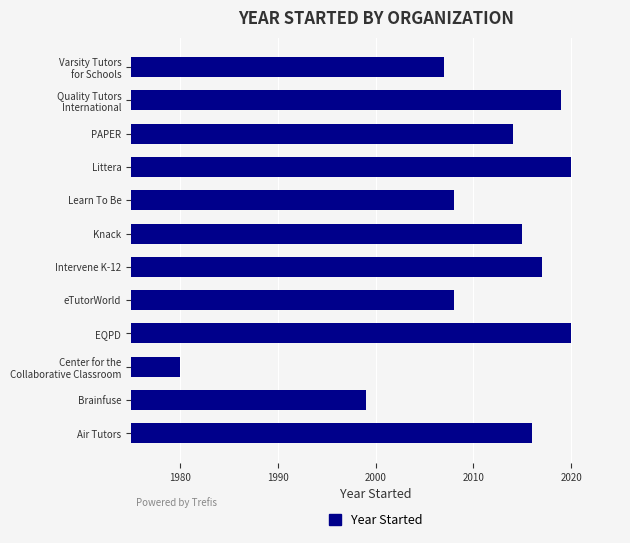

Count the number of data series in this chart.

1